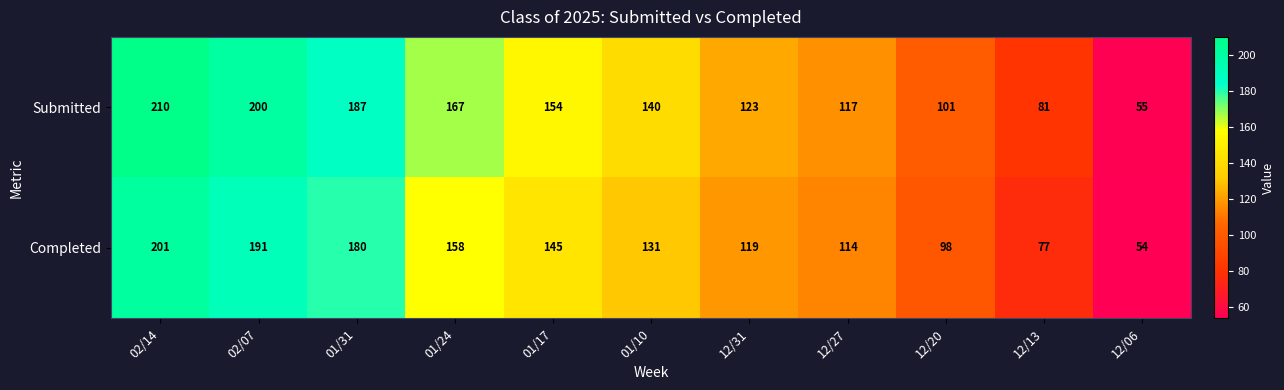

Which series has the widest spread of values?

Submitted